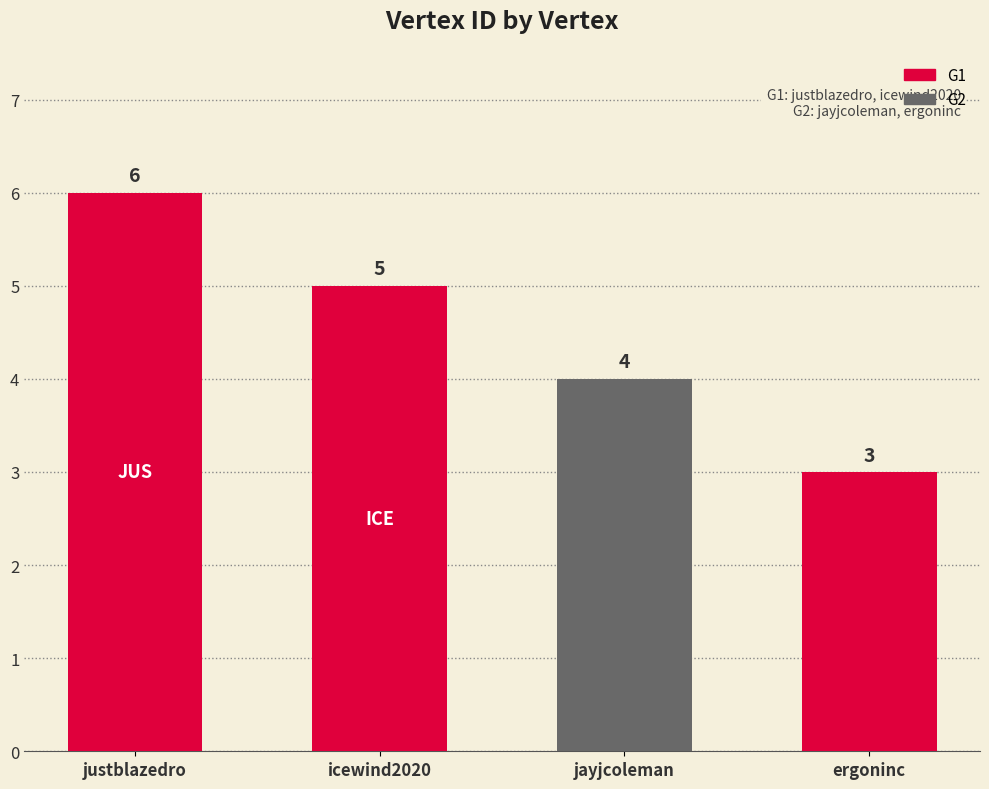

At which category does the chart reach its minimum across all series?

ergoninc